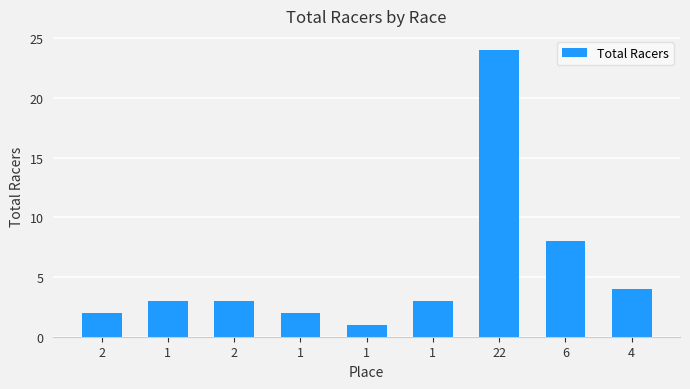

True or false: the data shows 38 at 22.

False